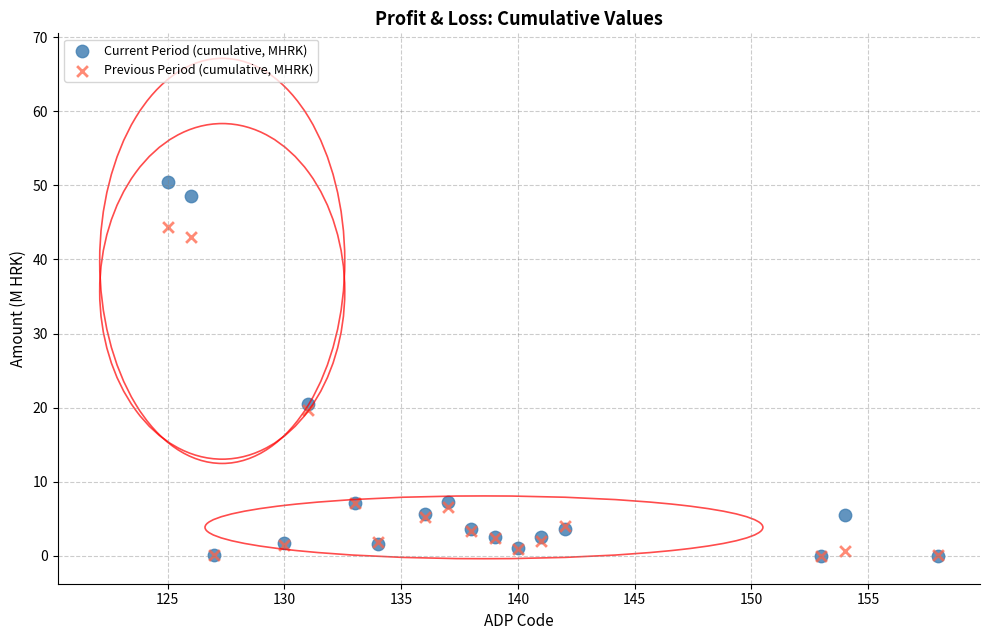

What are all the series names shown in the legend?

Current Period (cumulative, MHRK), Previous Period (cumulative, MHRK)